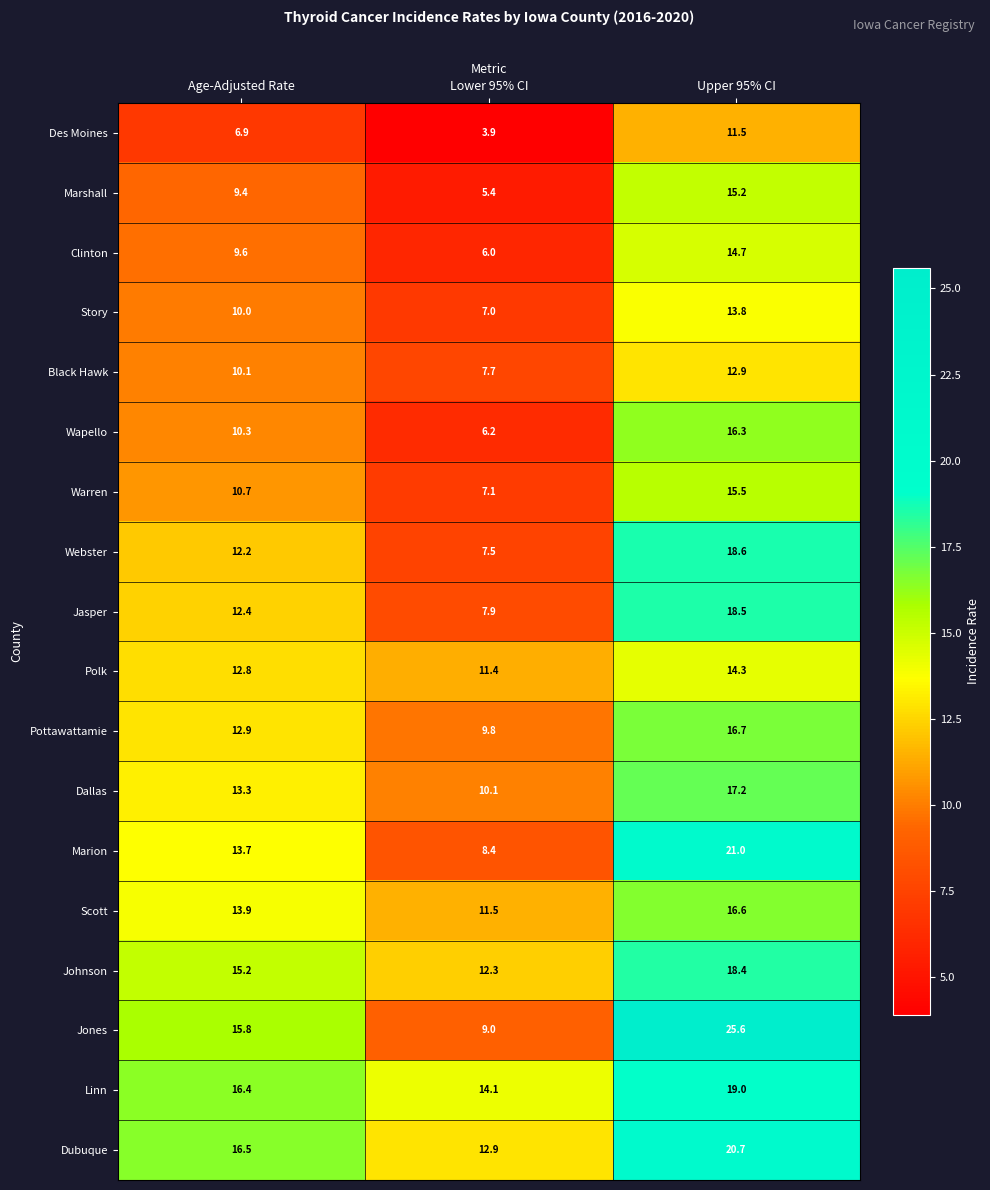

Which series has the largest total across all categories?

Jones